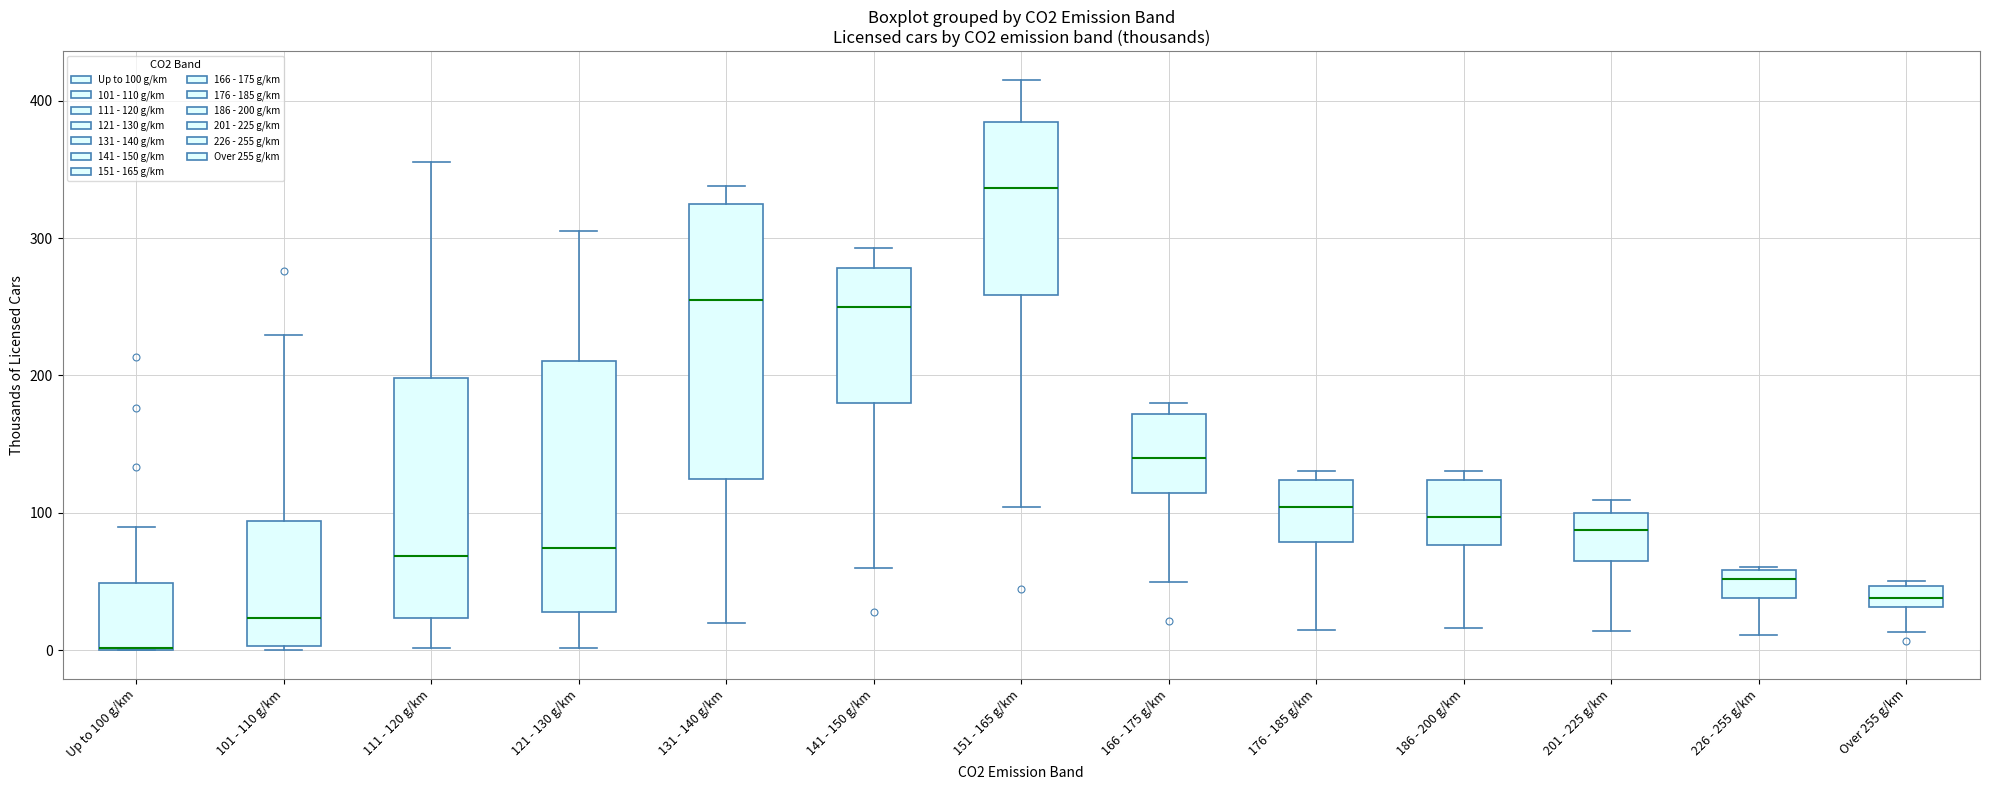

Where is the upper edge of the box for 186 - 200 g/km on the y-axis? The values are not printed on the chart, so give them approximately, as read against the axis.

120